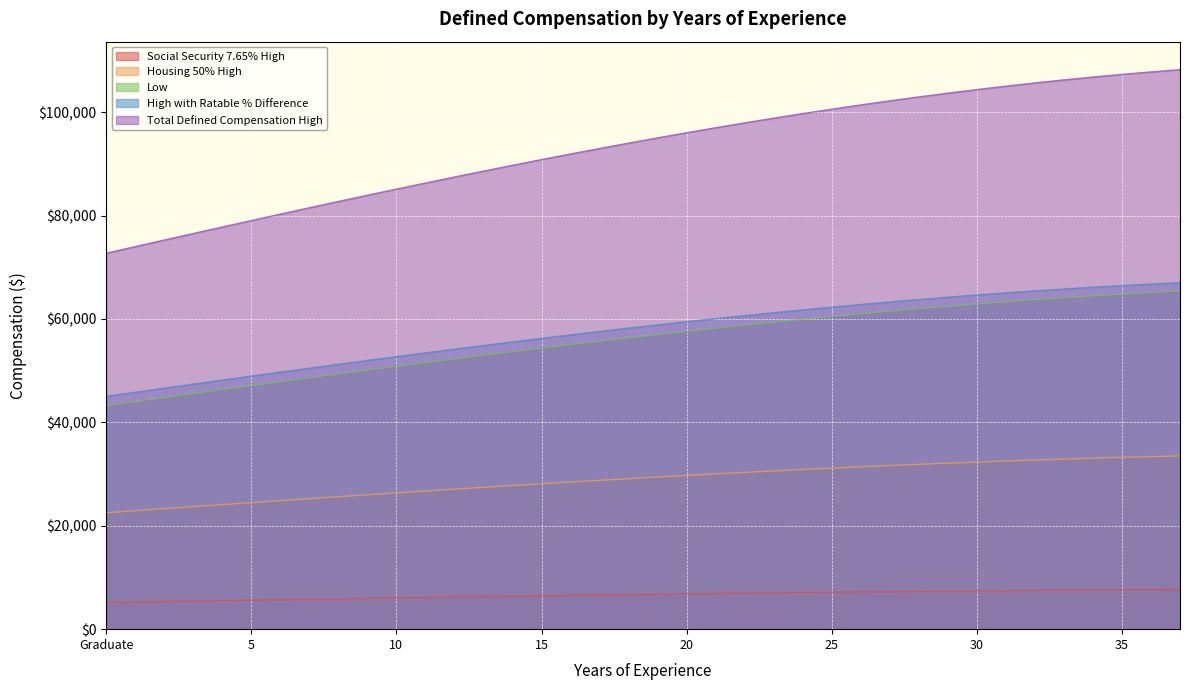

What is the total value across all series at 2?

195393.1